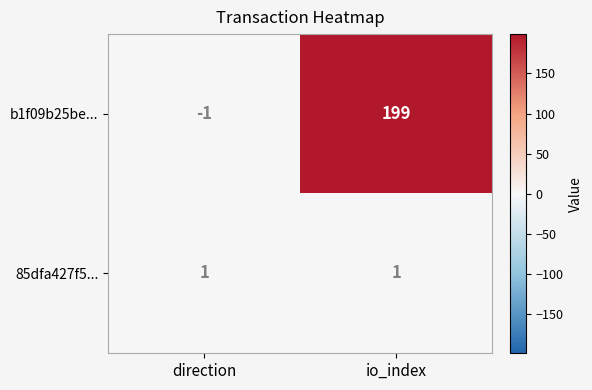

Is the value of b1f09b25be... at io_index greater than the value of 85dfa427f5... at direction?

Yes